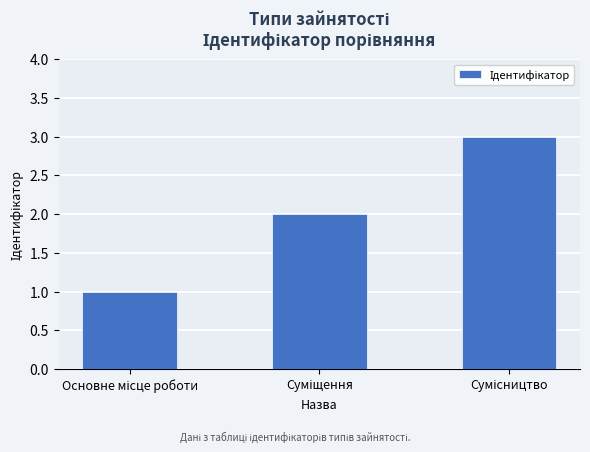

How many values are between 1 and 3?

3